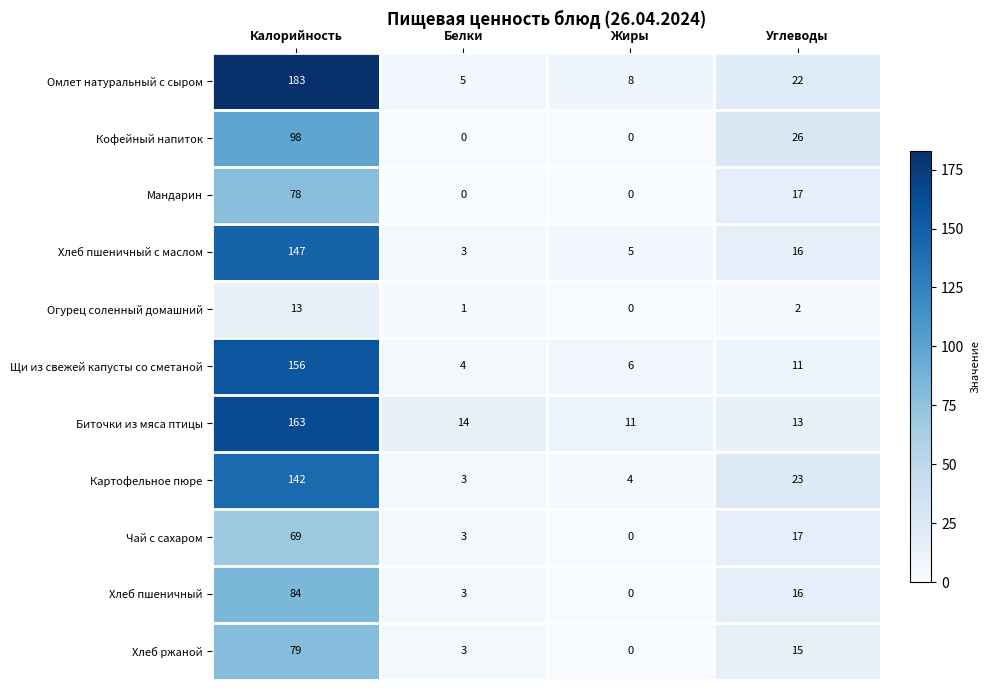

Which series has the largest total across all categories?

Омлет натуральный с сыром